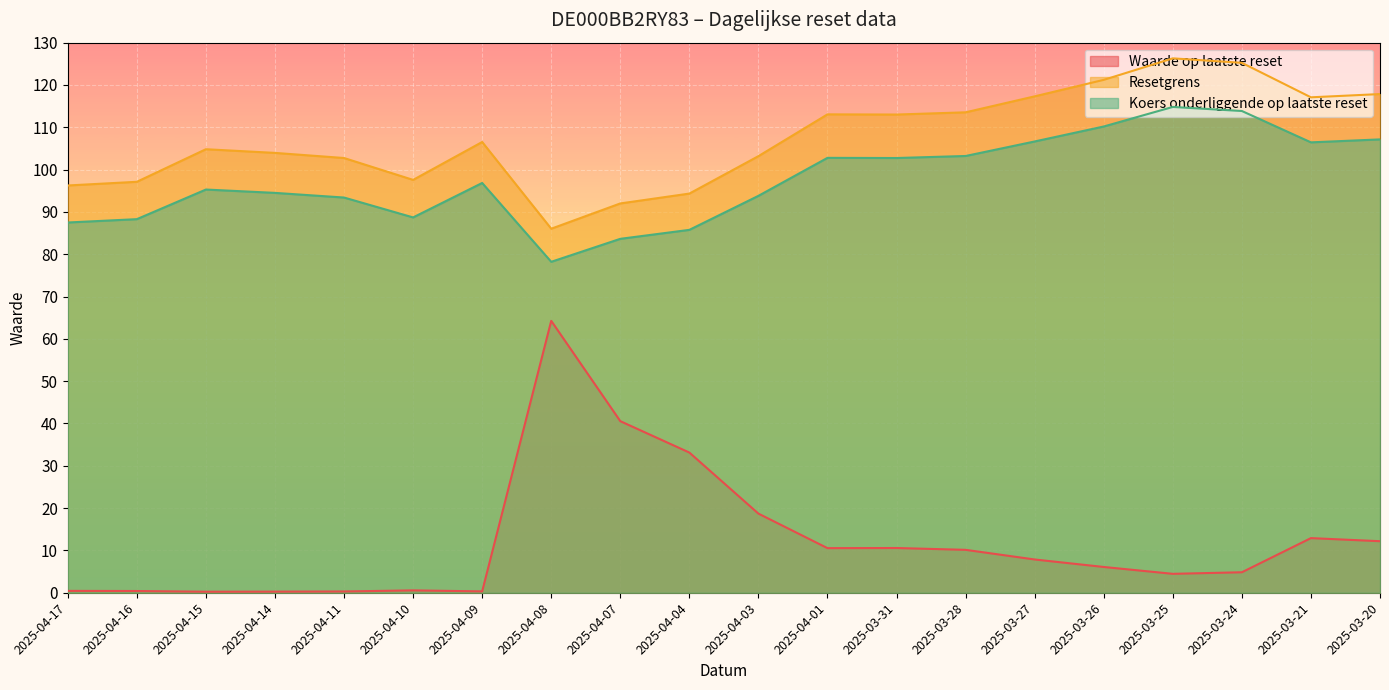

Which series has the largest range (max minus min)?

Waarde op laatste reset